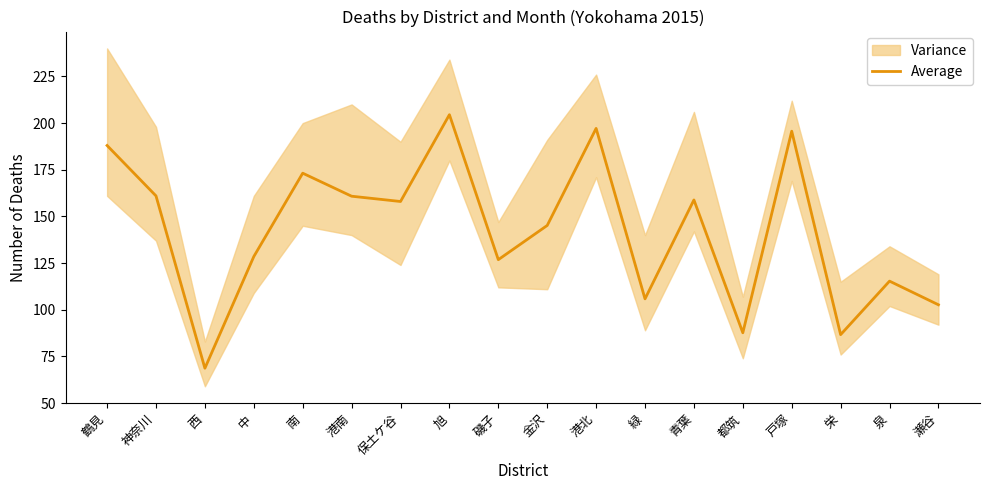

What is the value of the 12th point from the left?

105.8